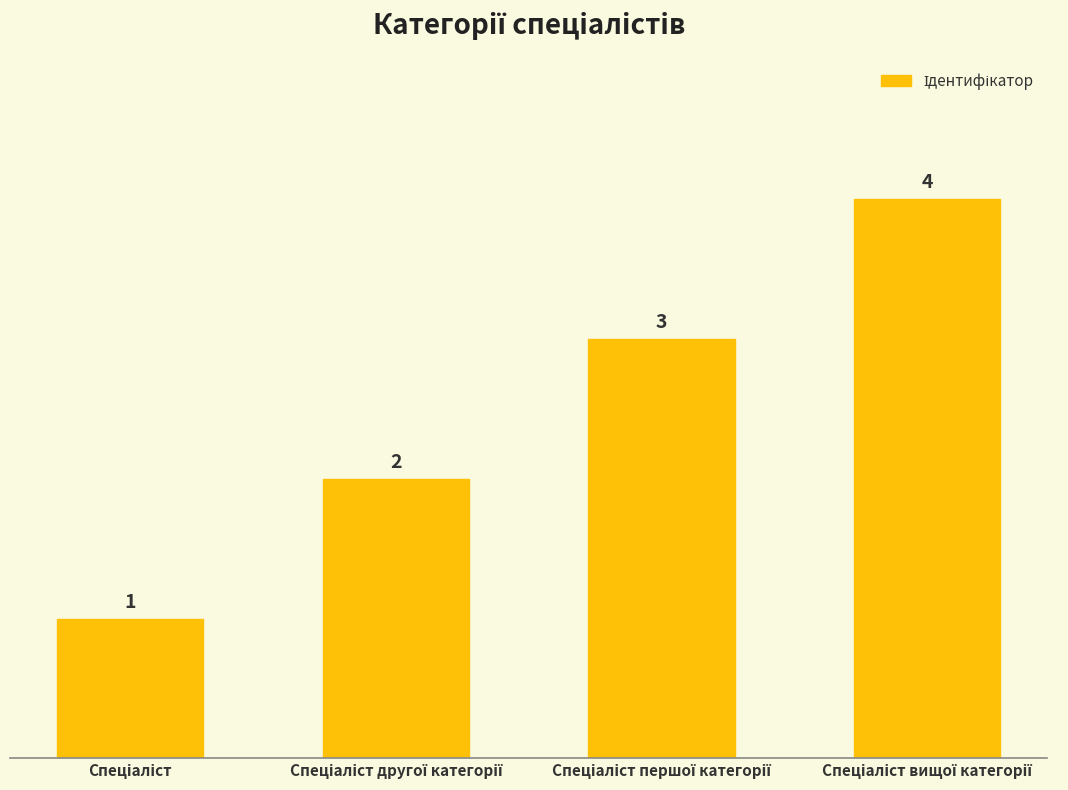

What is the value of the 1st bar from the left?

1